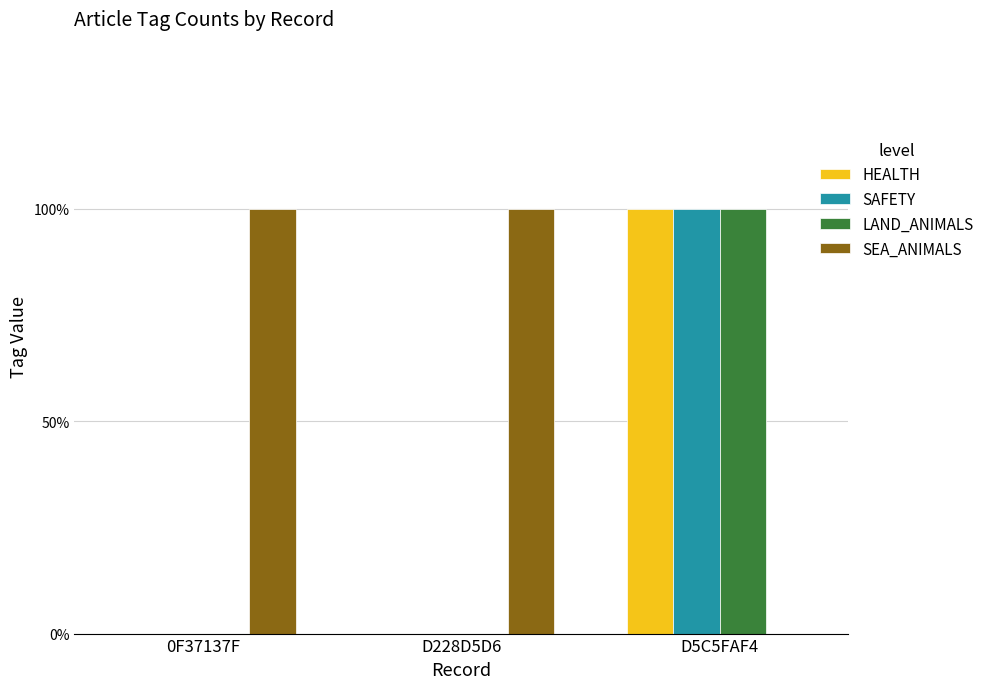

Are the bars horizontal?

No